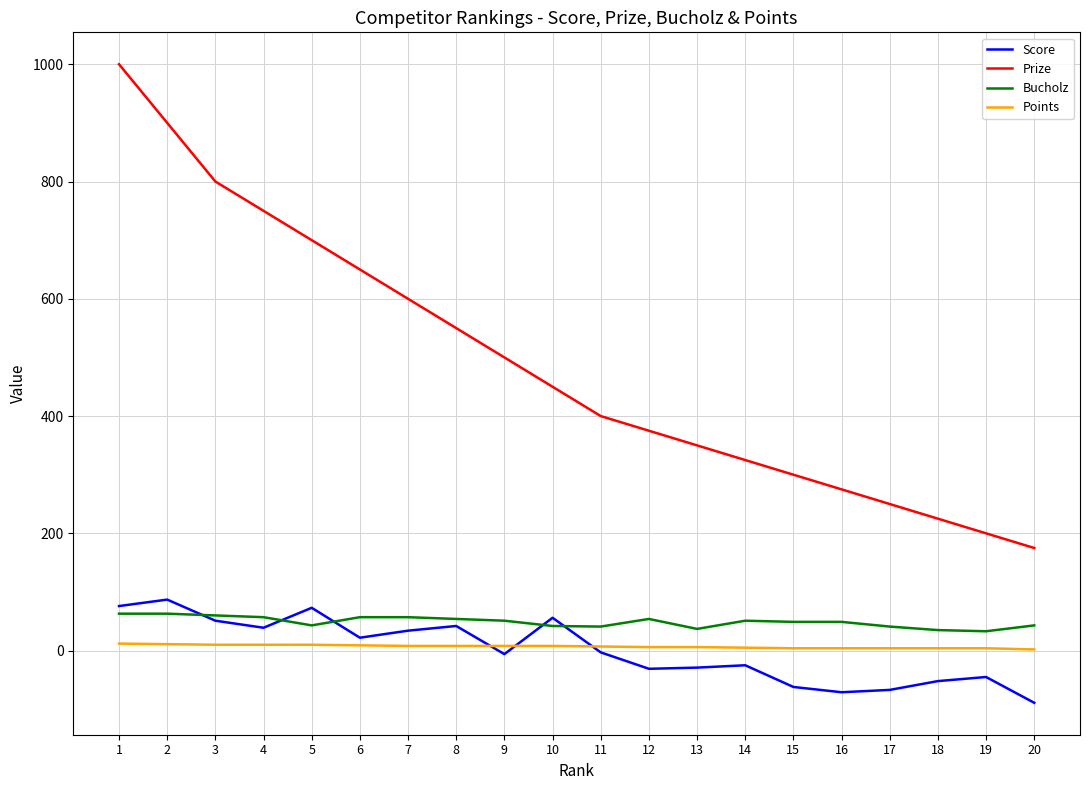

How many intersections are there between Score and Points?

3